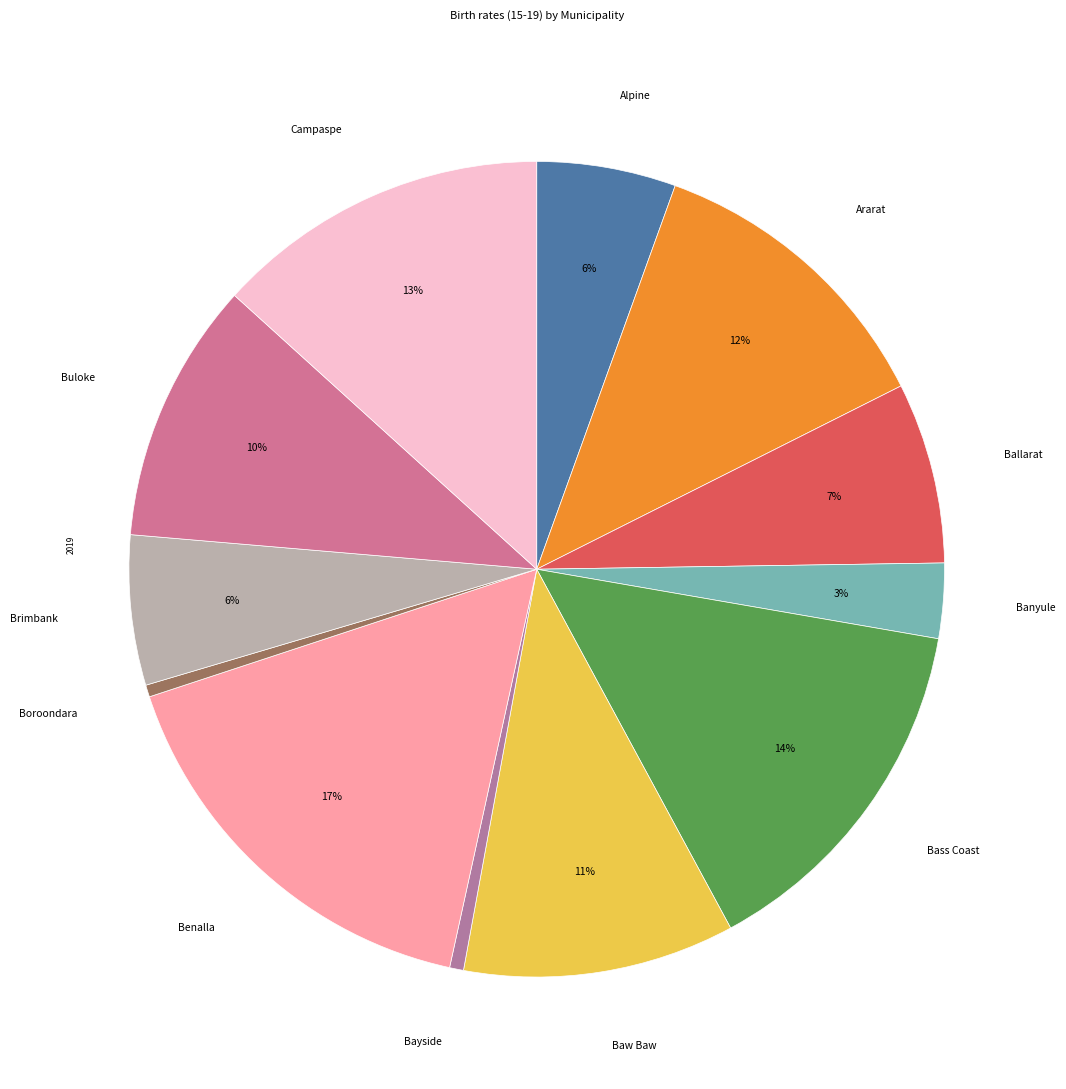

What percentage is the Ararat slice, to the nearest percent?

12%